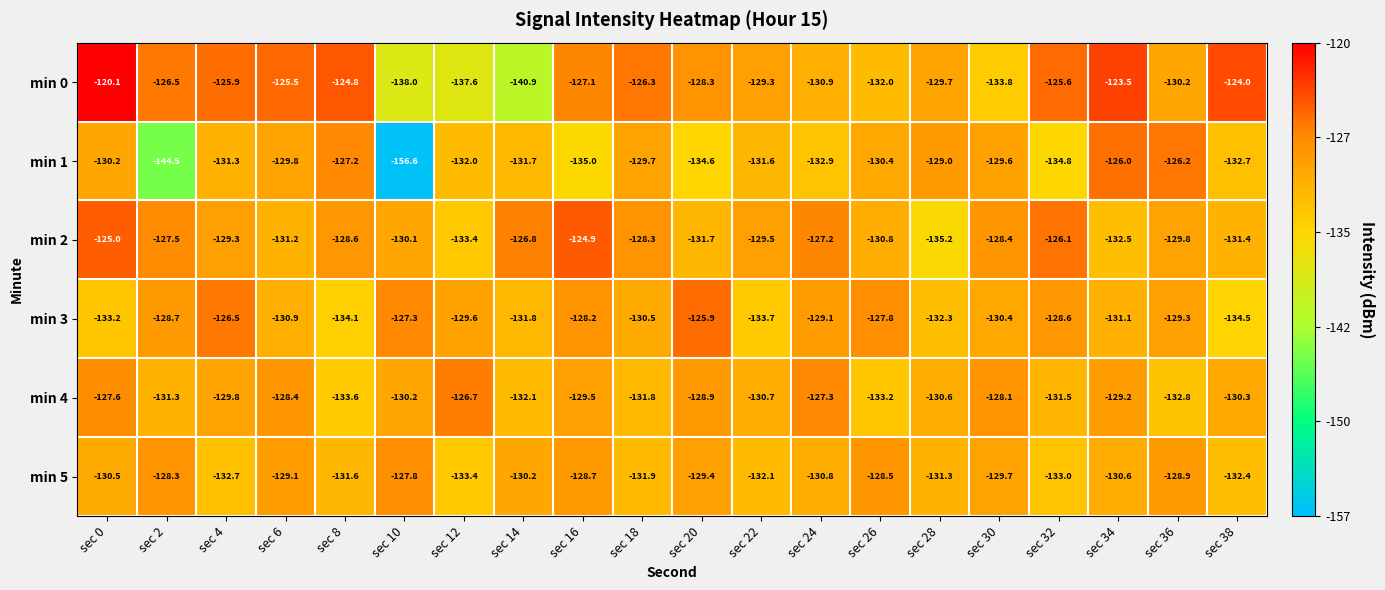

What is the sum of all min 3 values?

-2603.5